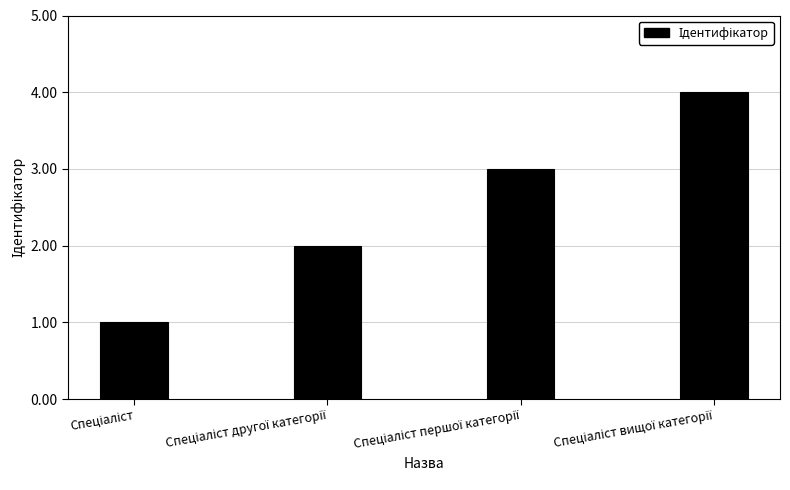

What is the greatest value displayed?

4